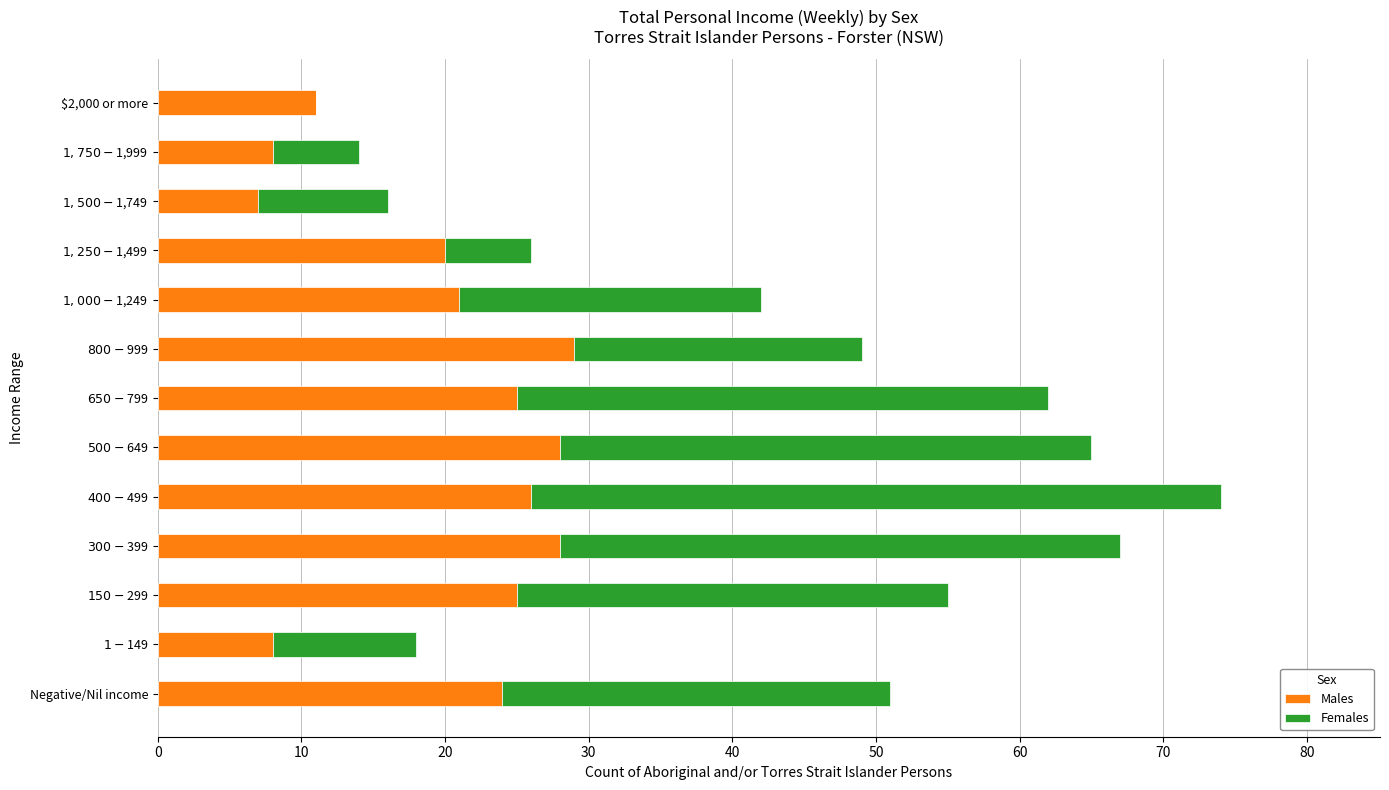

The Males series shows 11 at $2,000 or more. True or false?

True